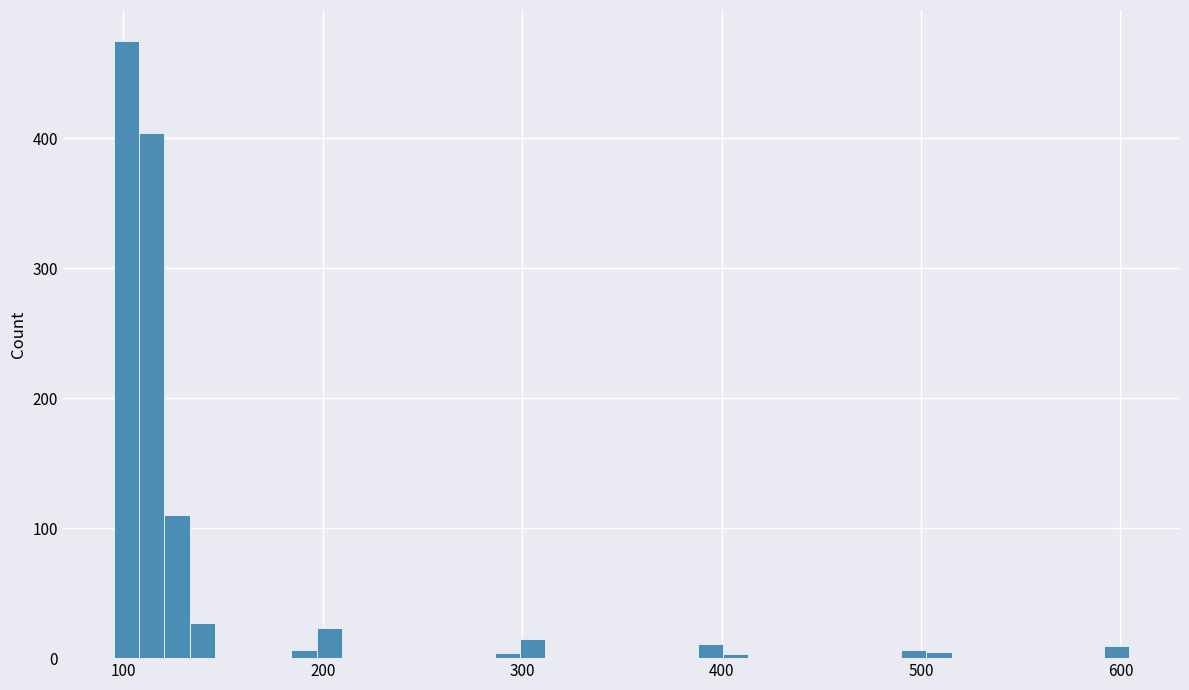

Read against the x-axis, roughly where is the centre of the tallest bar?

100